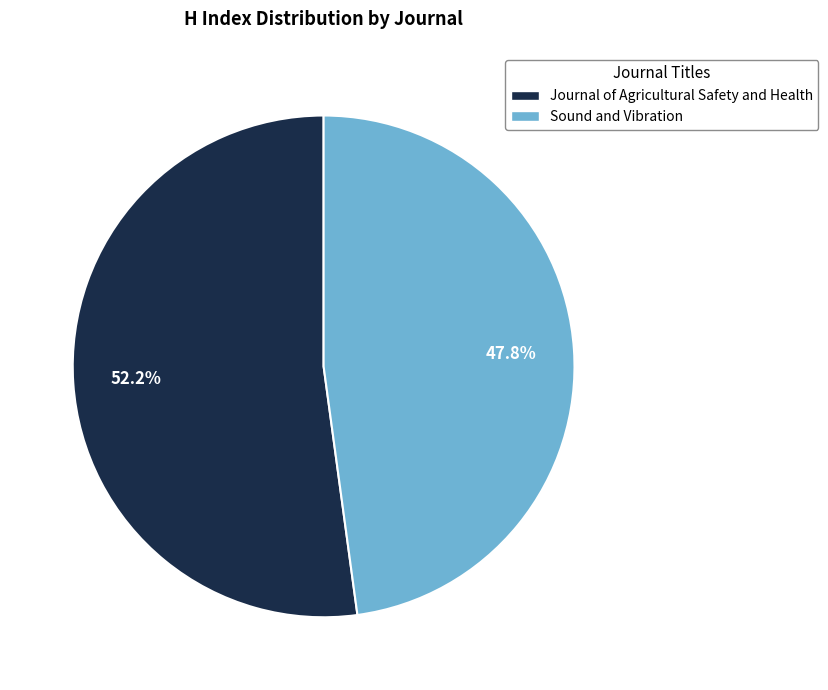

Does any single category account for the majority?

Yes